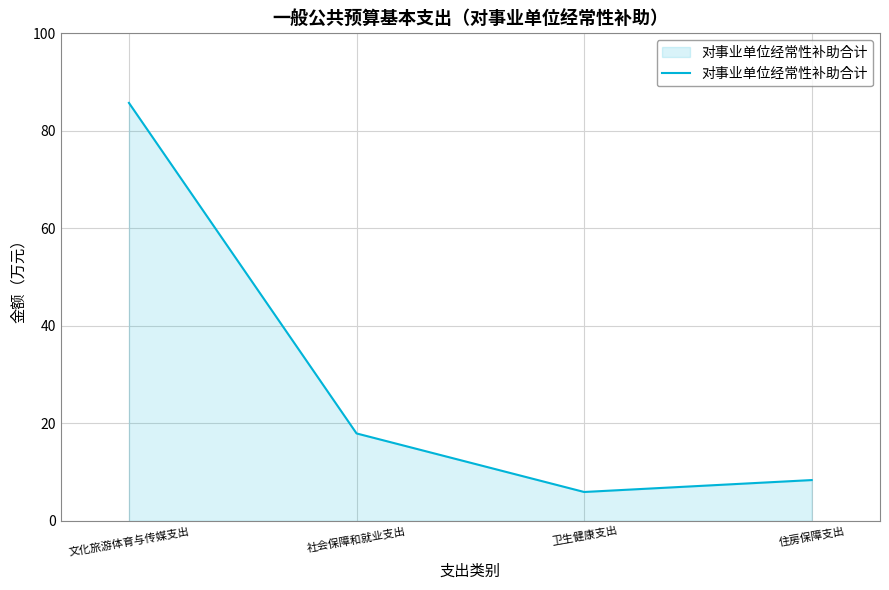

Does the chart display data point markers on the line(s)?

No